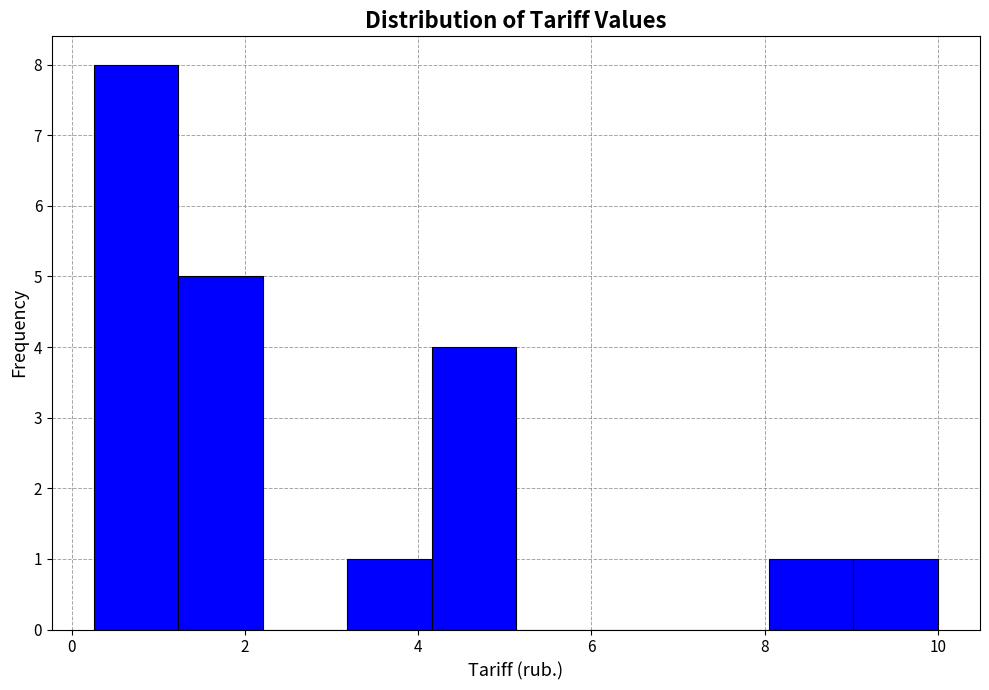

Reading left to right, transcribe this chart: for each bar, give the range it covers on the x-axis and its height. Neither the bar edges nor the heights are printed on the chart, so give them approximately, as read against the axes.

0.2 to 1.2: 8
1.2 to 2.2: 5
2.2 to 3.2: 0
3.2 to 4.2: 1
4.2 to 5.2: 4
5.2 to 6.2: 0
6.2 to 7.0: 0
7.0 to 8.0: 0
8.0 to 9.0: 1
9.0 to 10.0: 1